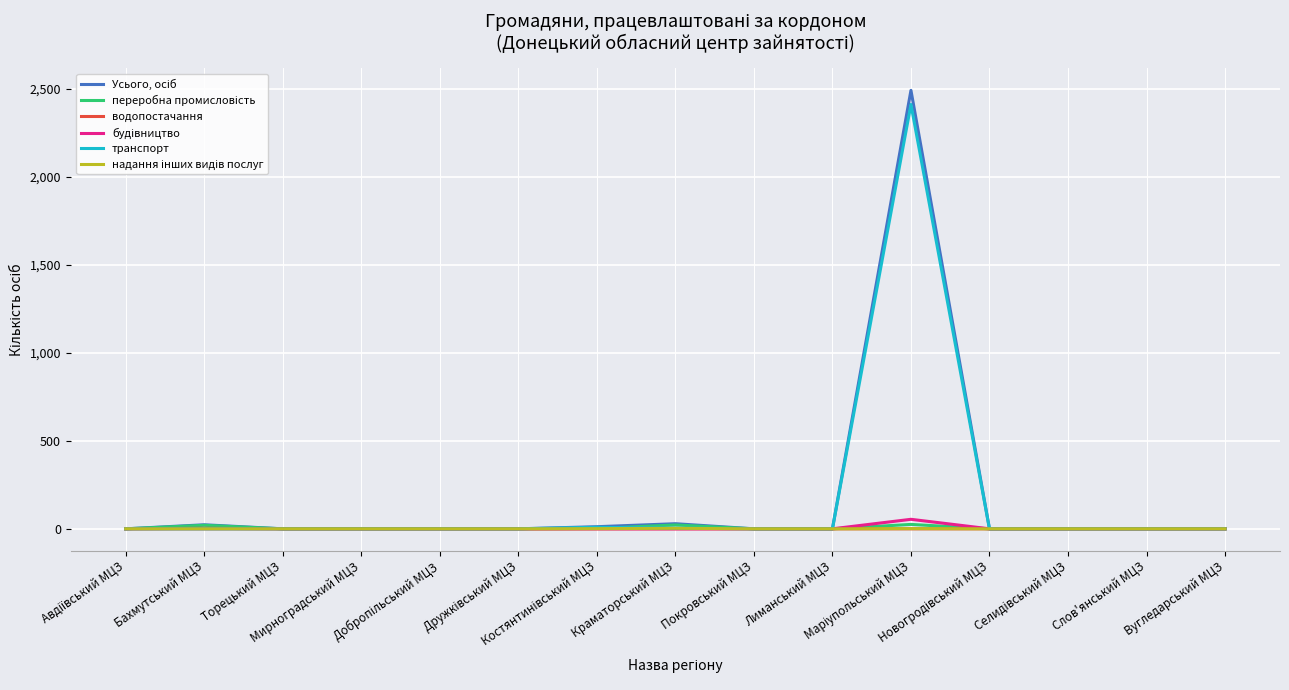

What is the greatest value displayed?

2491